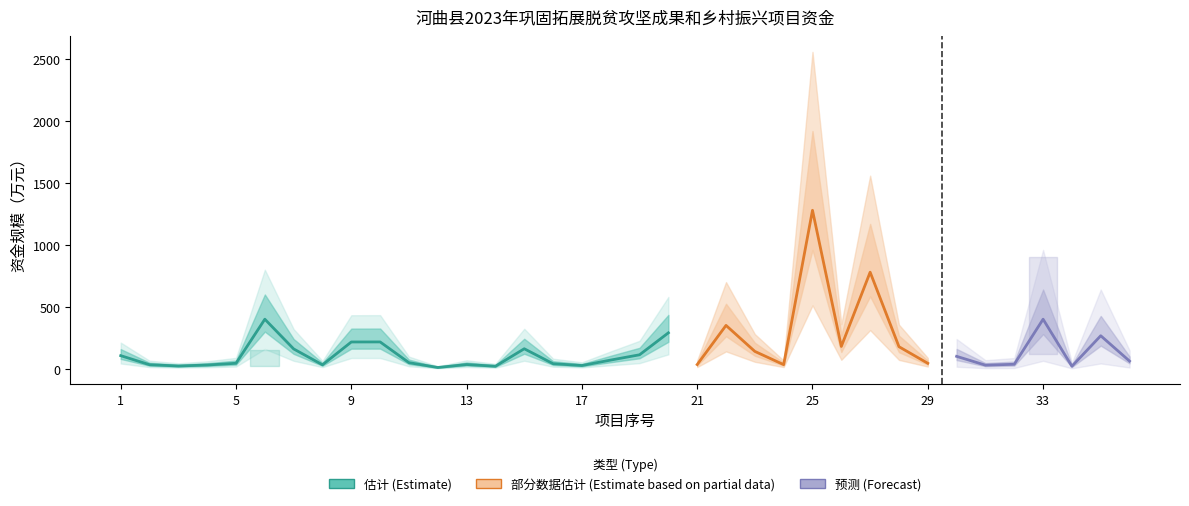

Between 23 and 19, which is larger?

23